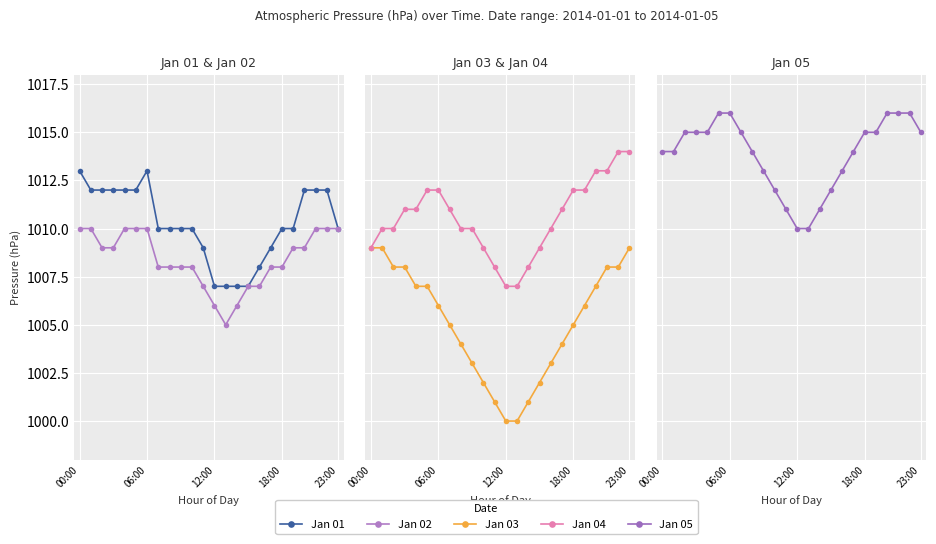

Is the value of Jan 05 at 13 greater than the value of Jan 03 at 7?

Yes